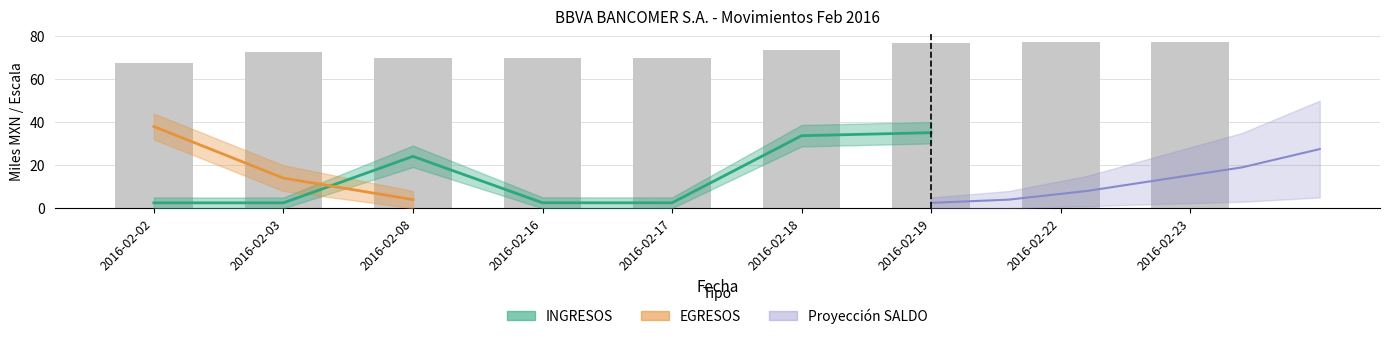

How many data points does each series have?

9